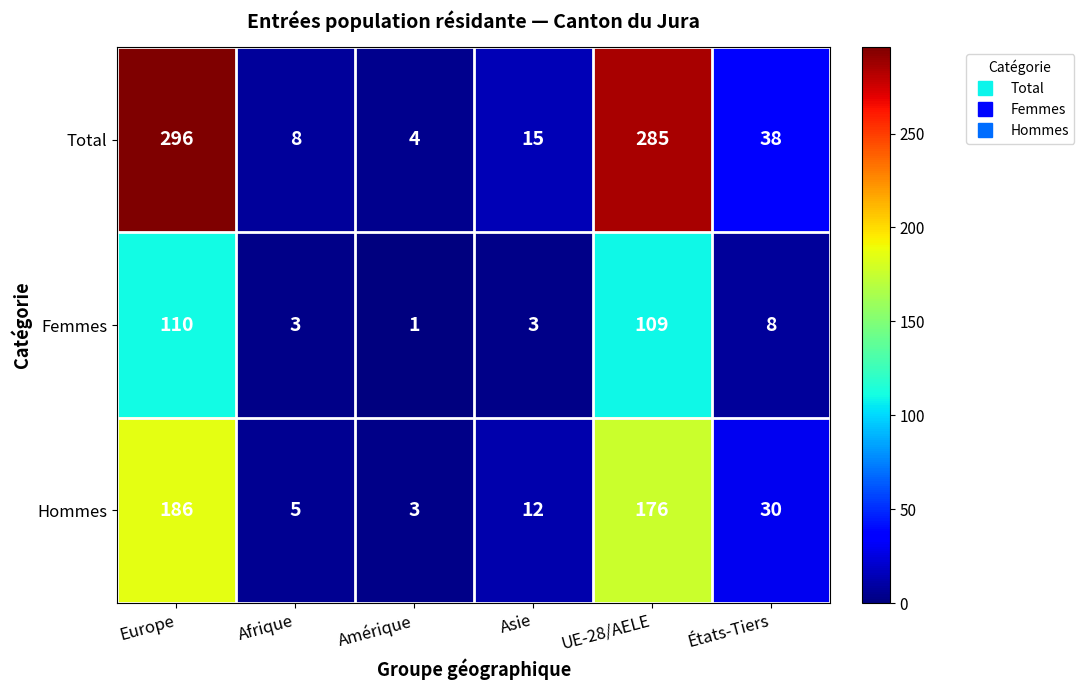

How many series are shown in this chart?

3